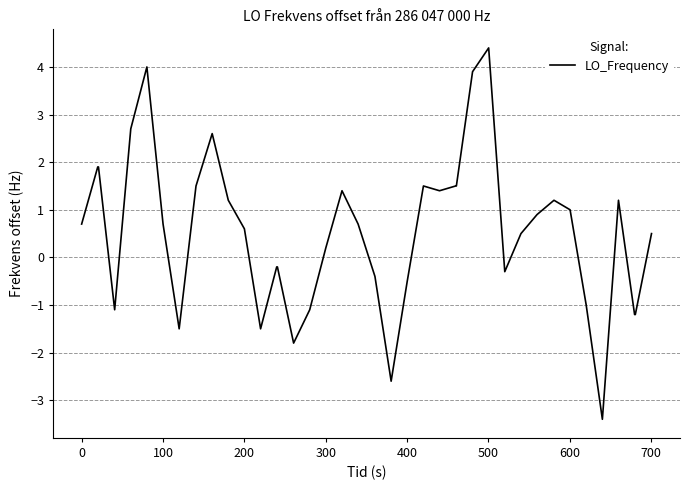

What is the sum of all values?

21.6